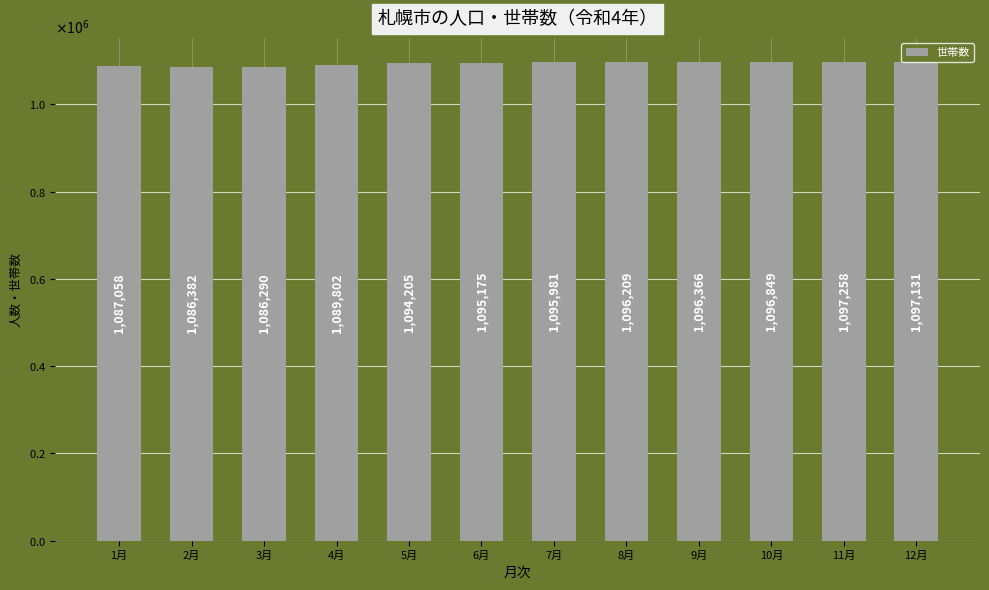

What is the maximum value shown in the chart?

1097258